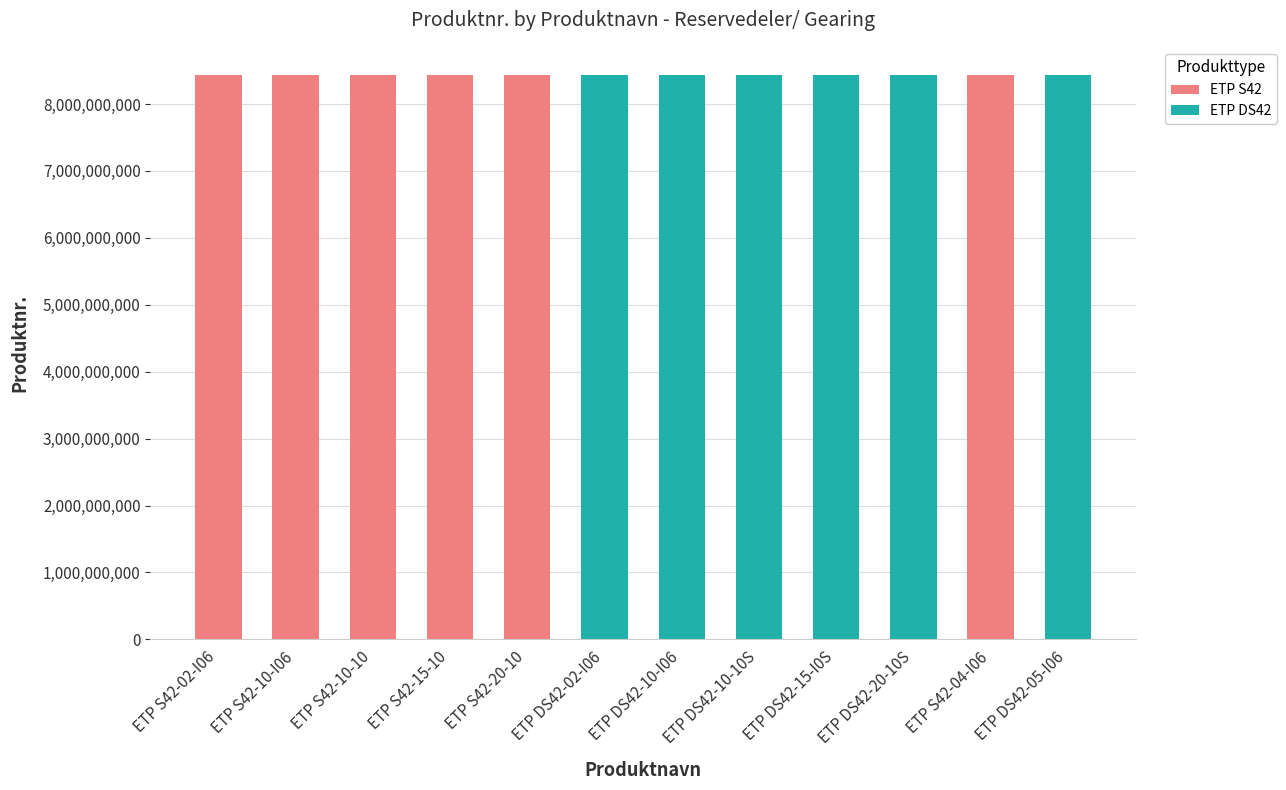

What position from the left is ETP S42-15-10?

4